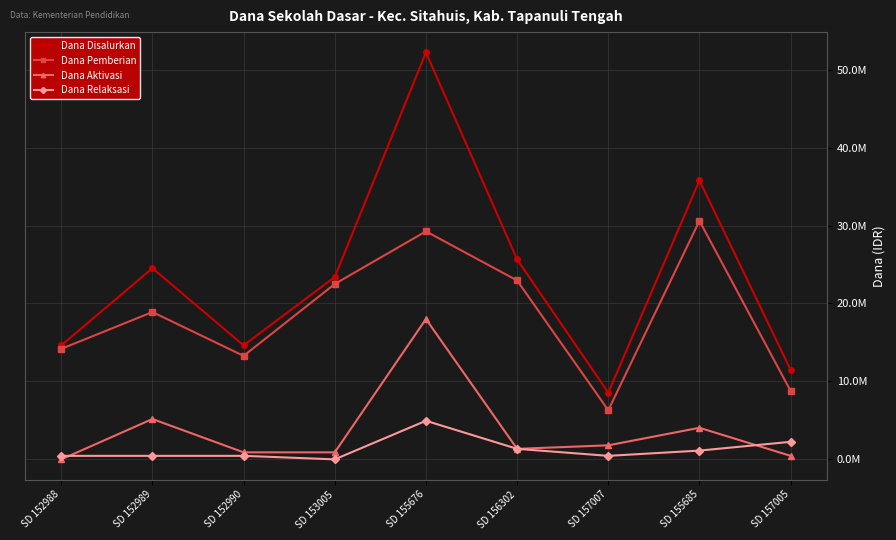

True or false: Dana Disalurkan and Dana Aktivasi cross at least once.

False